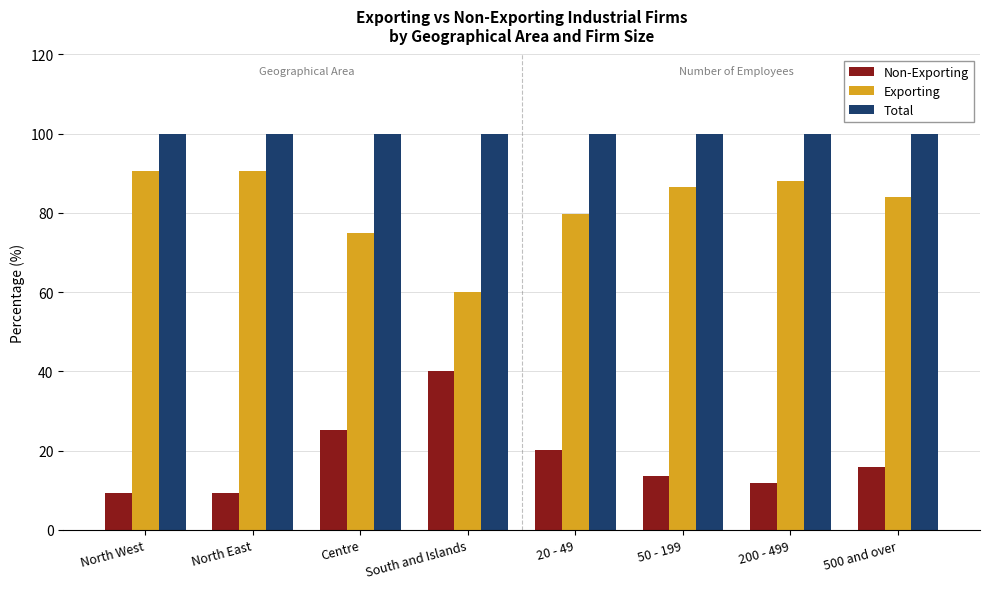

List the series in order of their peak value, lowest first.

Non-Exporting, Exporting, Total